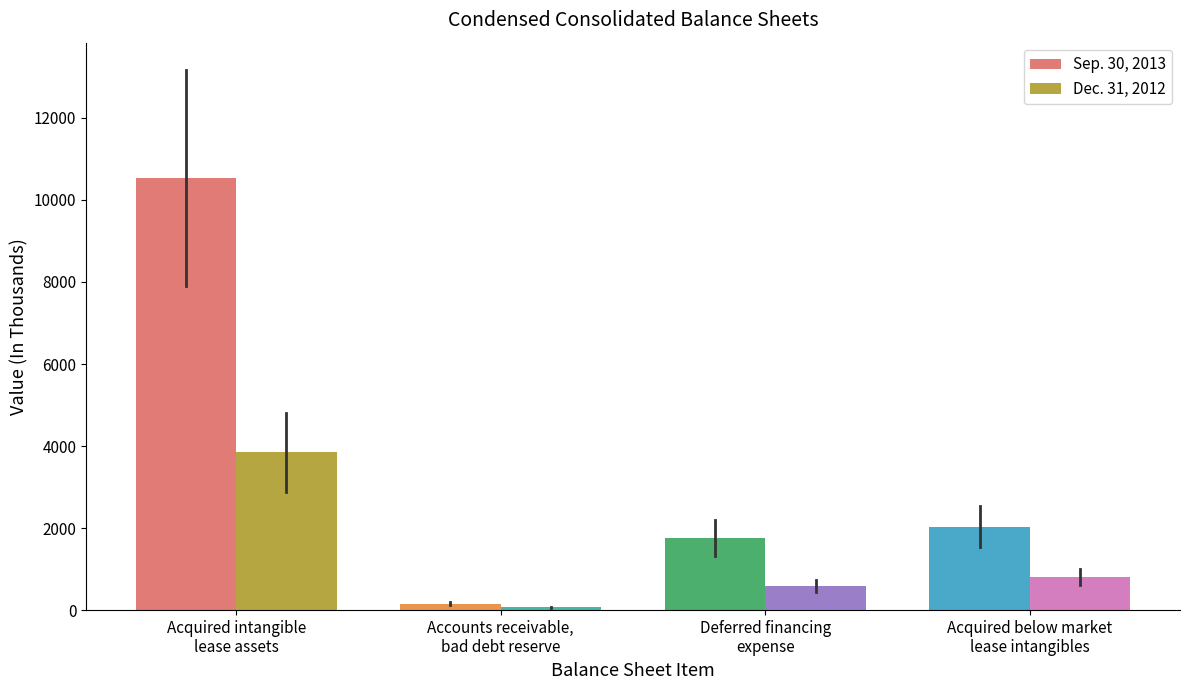

What is the difference between the highest and lowest values at Acquired below market
lease intangibles?

1225